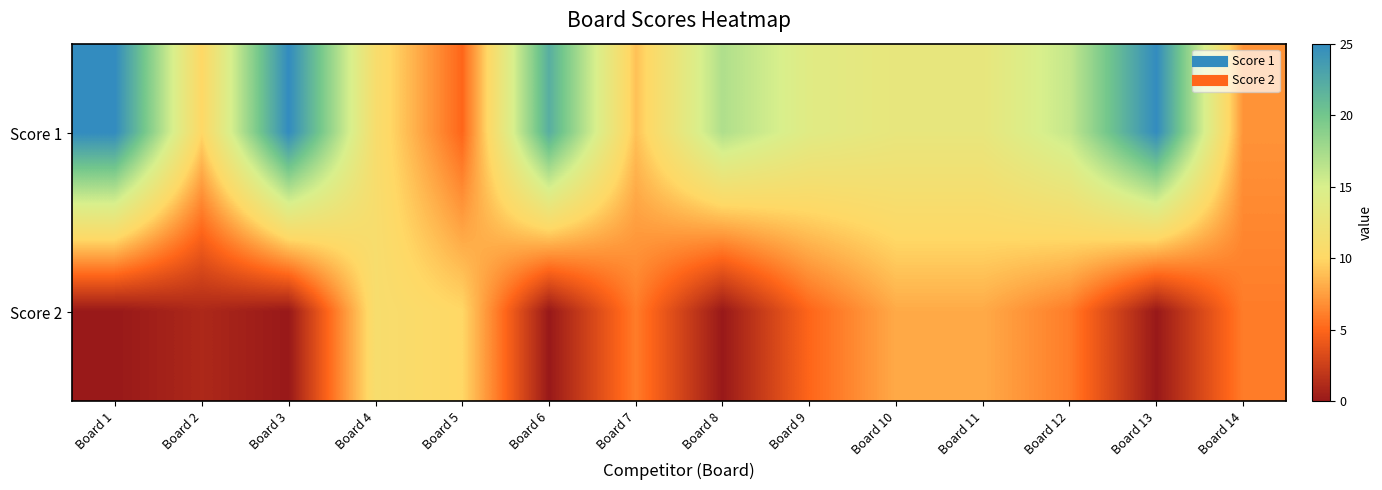

At which category is the sum across all series the highest?

Board 1